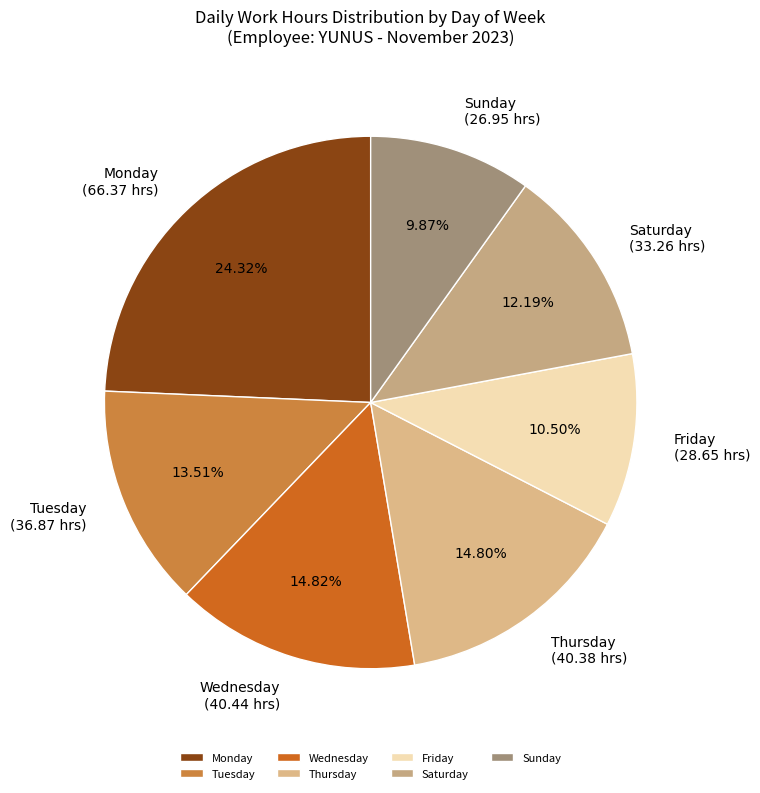

Combined, do Saturday and Tuesday account for over 50%?

No